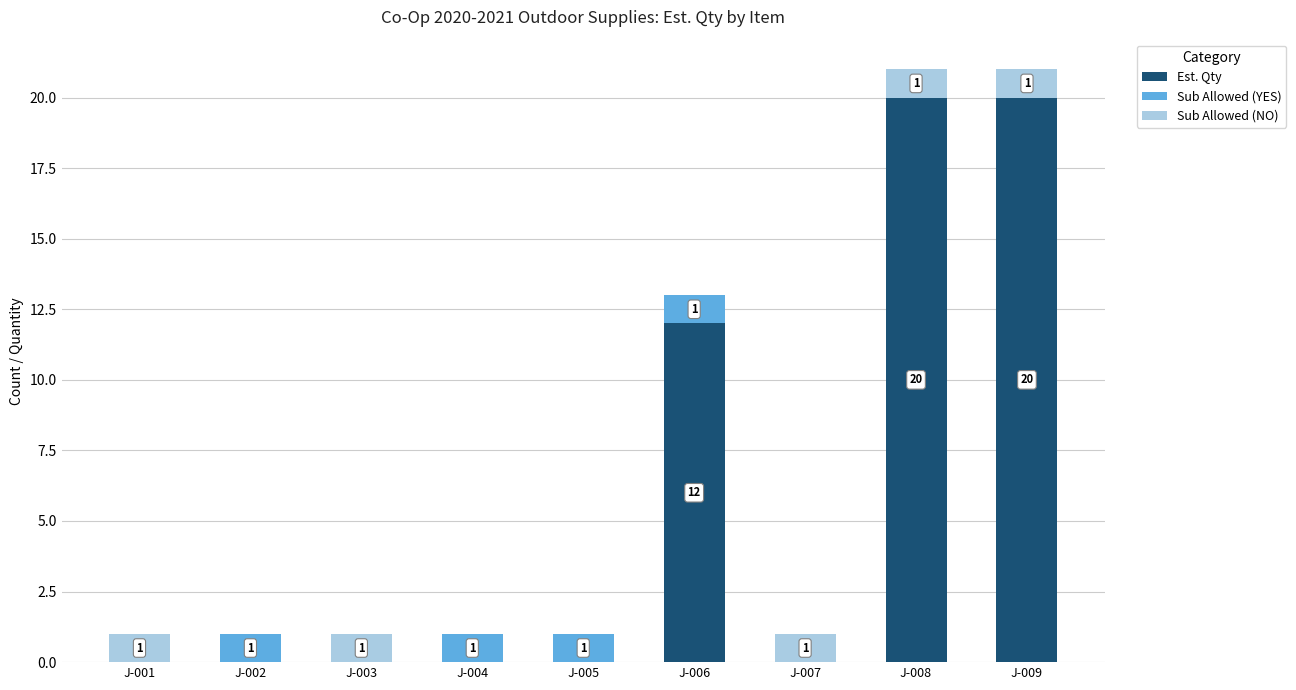

What is the total value across all series at J-001?

1